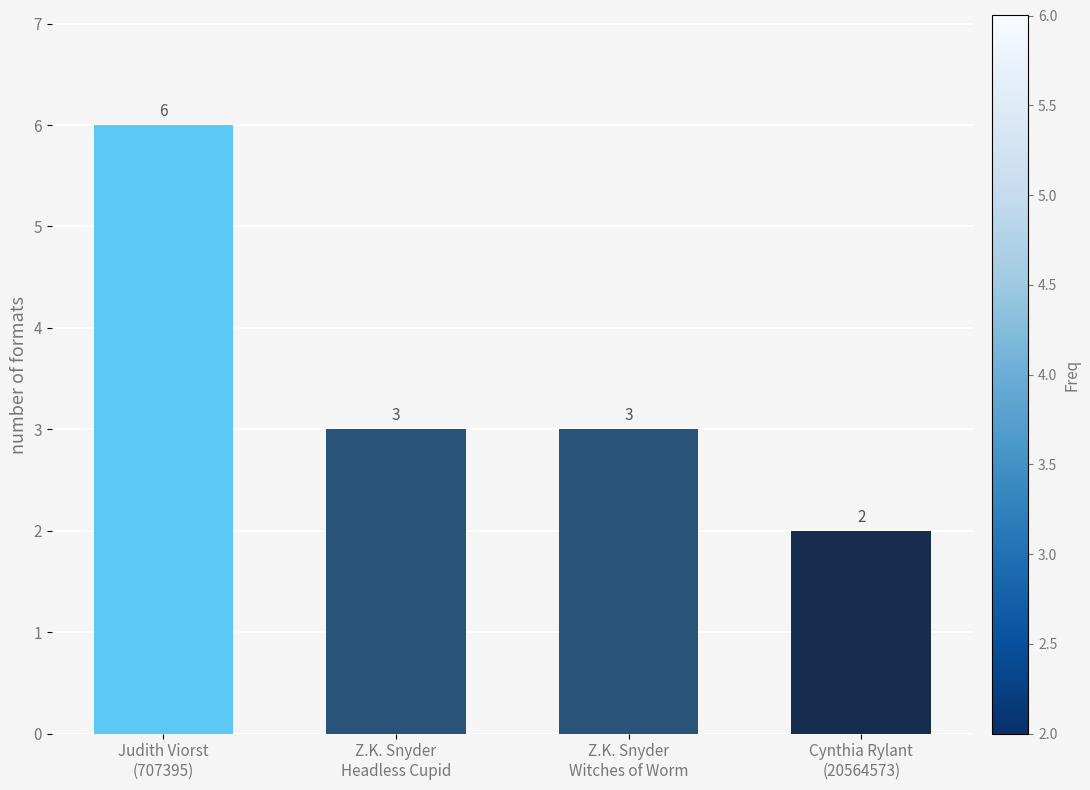

What is the difference between the maximum and minimum values?

4